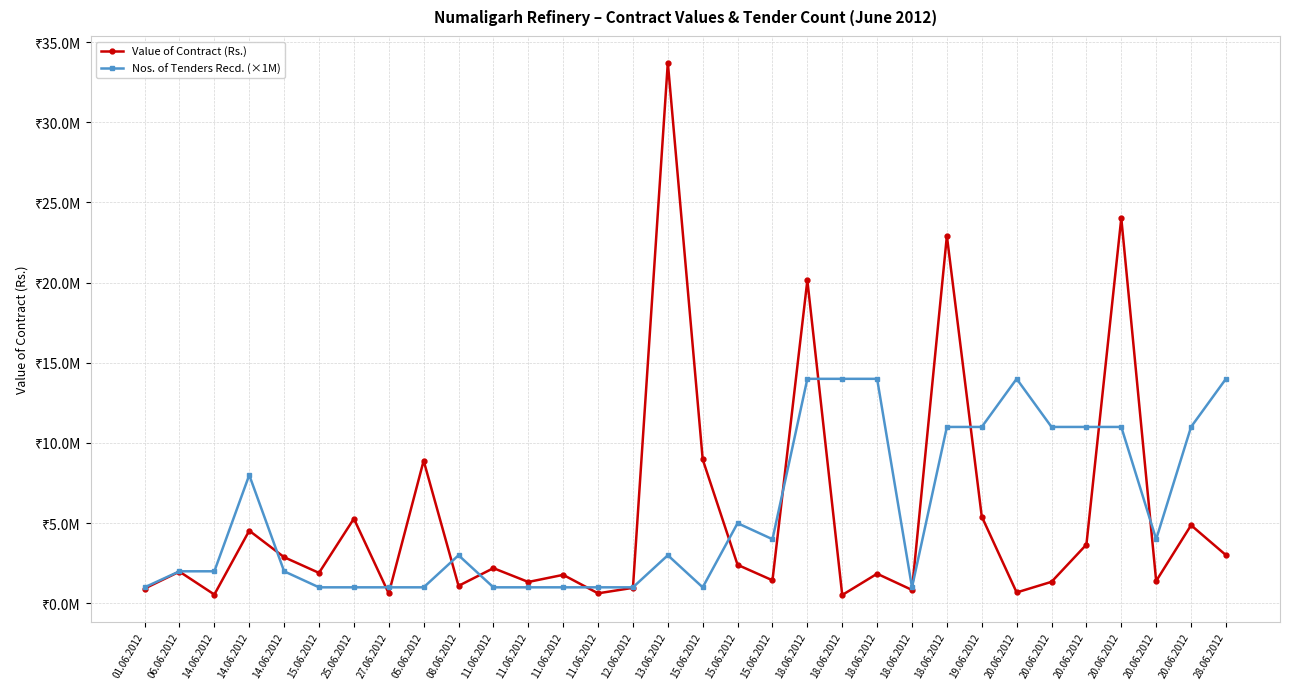

What are all the series names shown in the legend?

Value of Contract (Rs.), Nos. of Tenders Recd. (×1M)